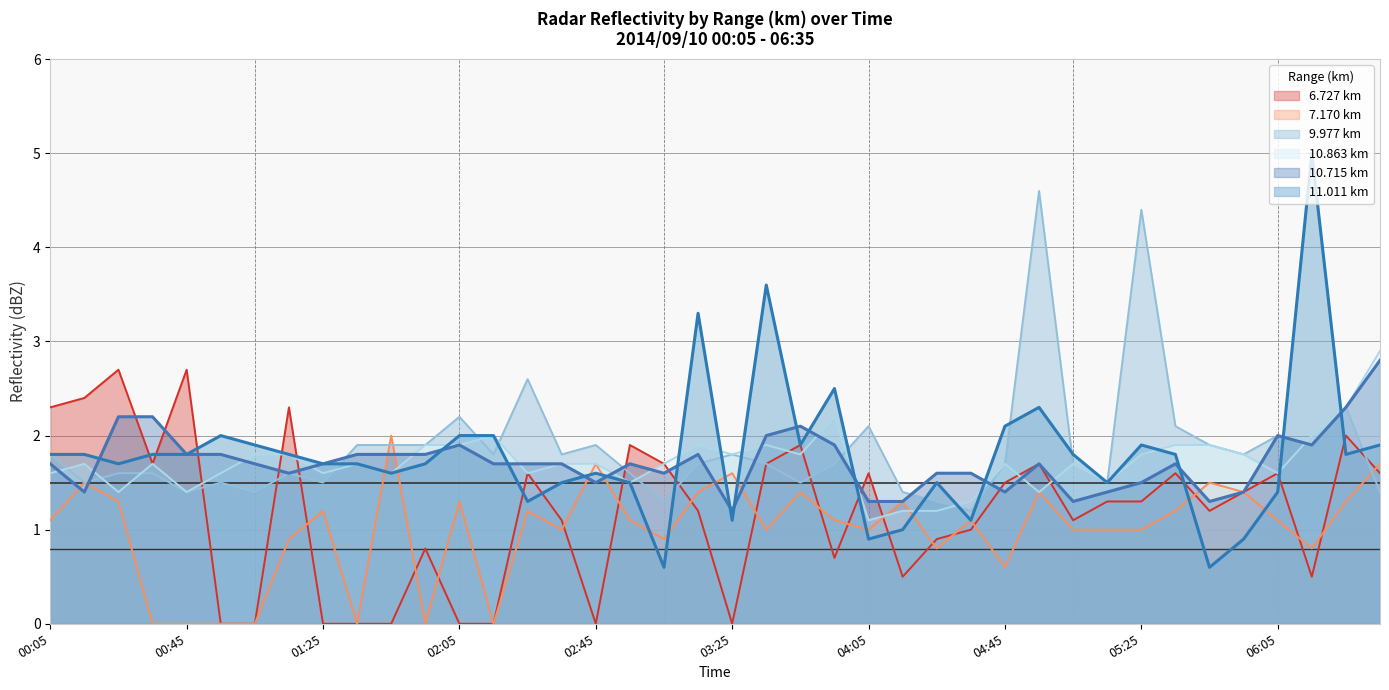

At which label does 7.170 km first exceed 1?

00:05